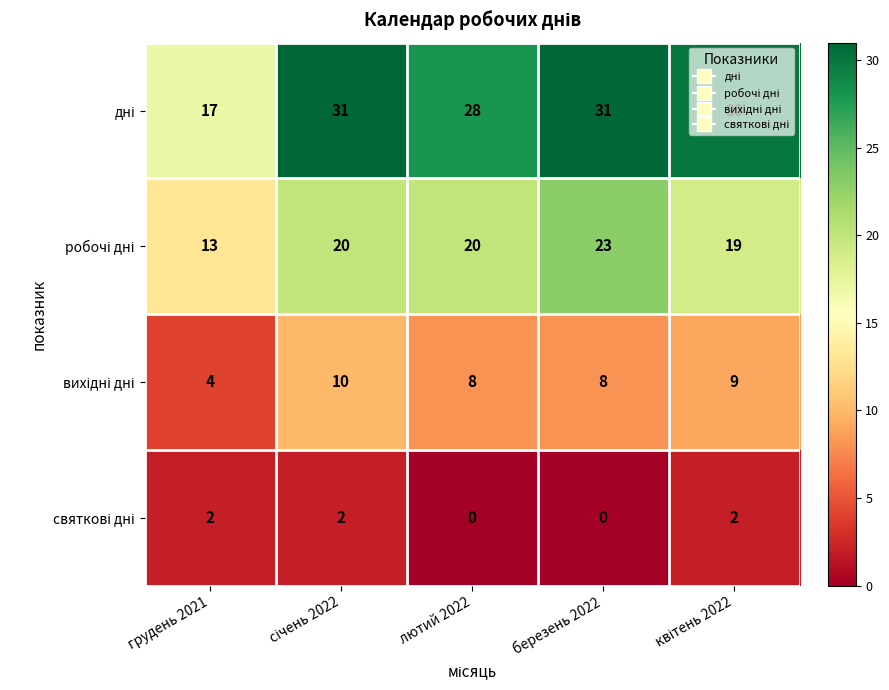

What is the maximum value shown in the chart?

31